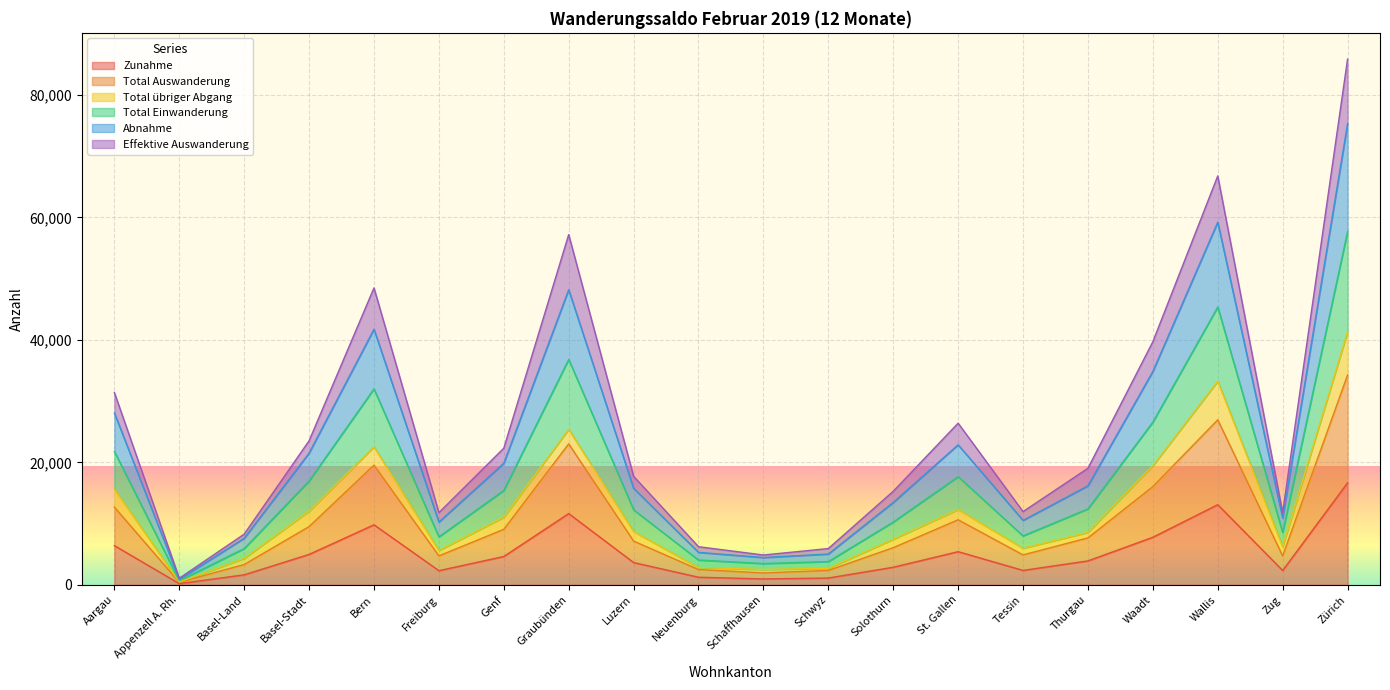

Is the value of Zunahme at Waadt greater than the value of Abnahme at Zürich?

No